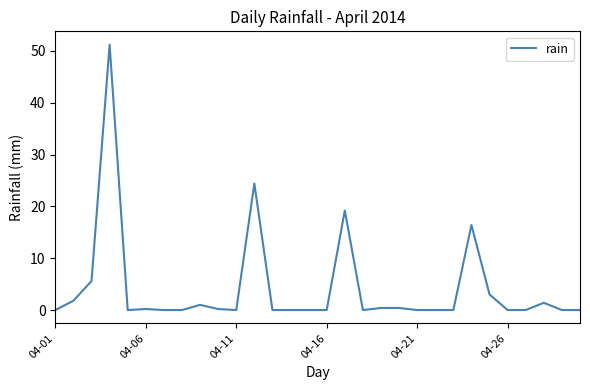

What is the difference between the maximum and minimum values?

51.2